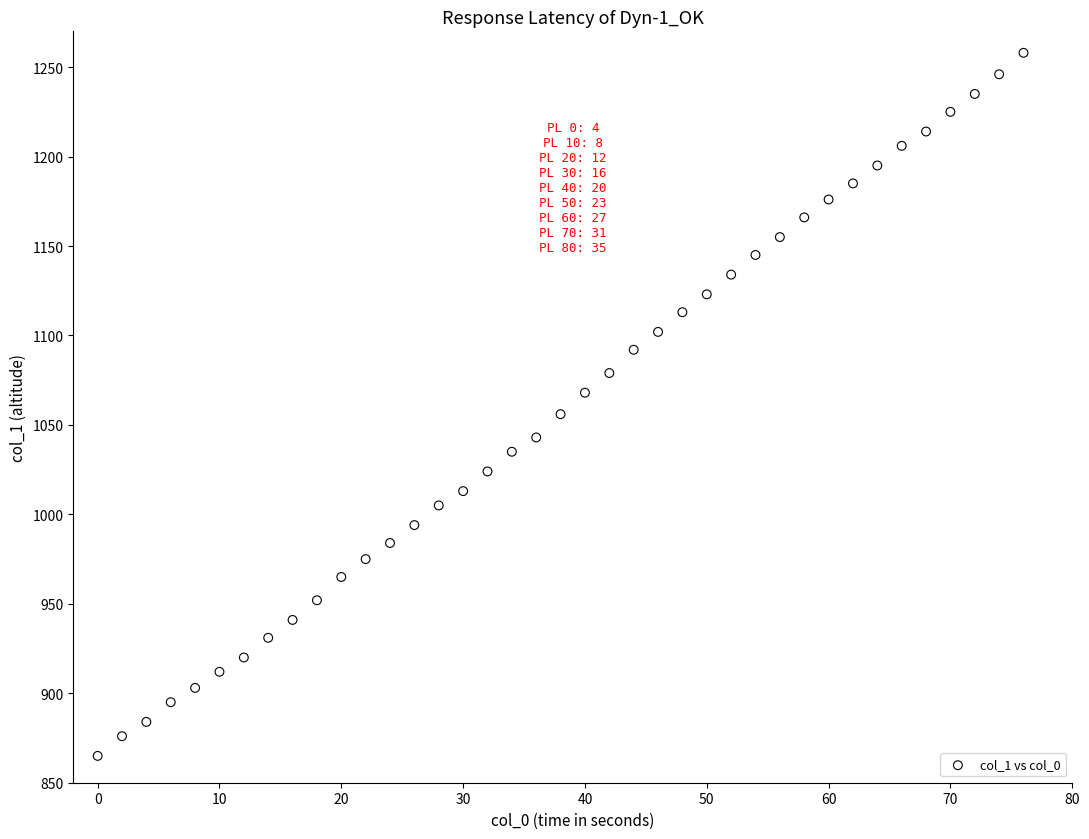

What is the range of X values (max minus min)?

76